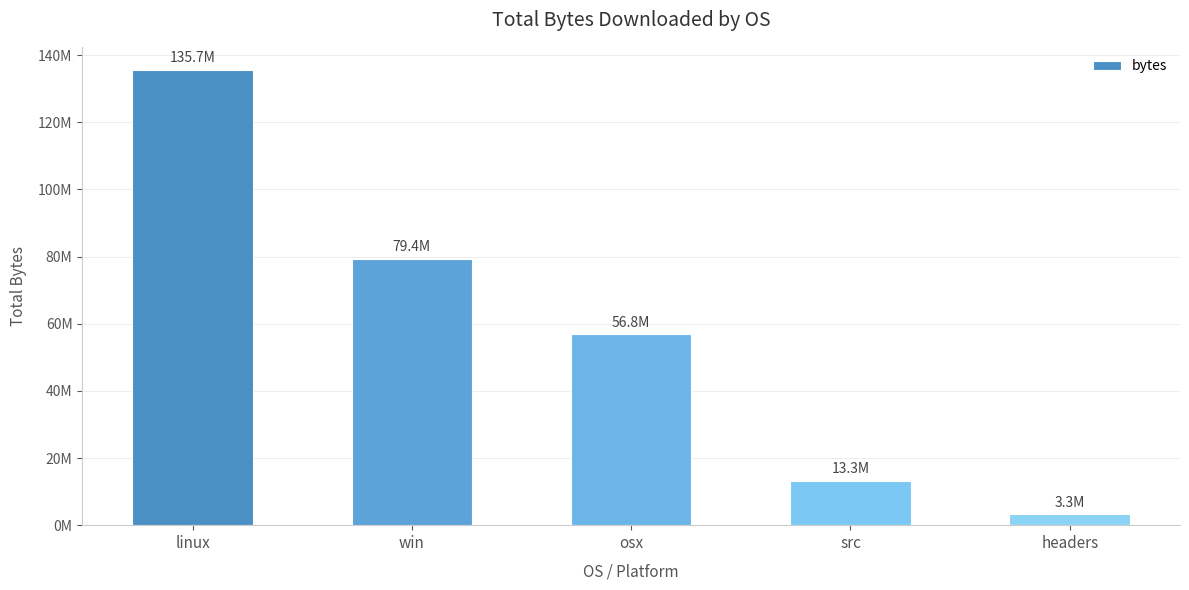

List the labels in order of value, smallest first.

headers, src, osx, win, linux